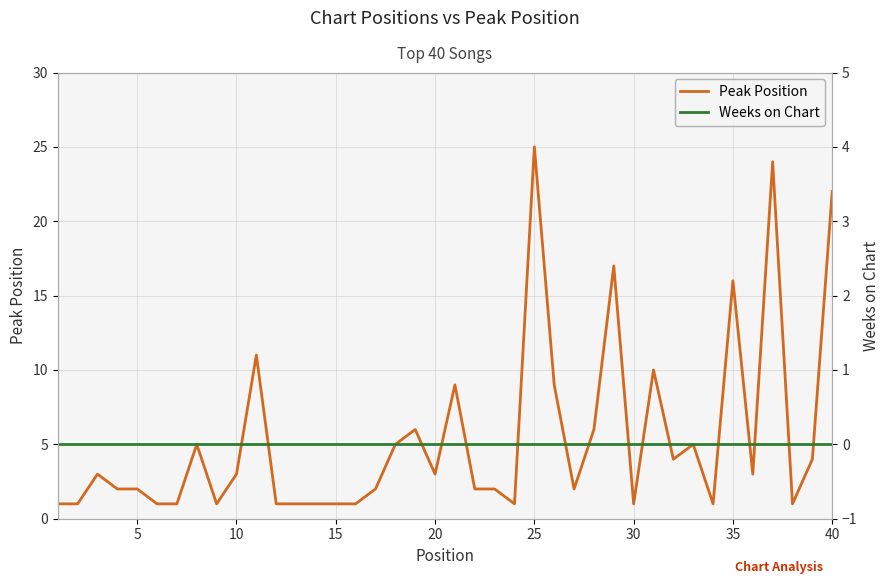

How many lines are shown in the chart?

2